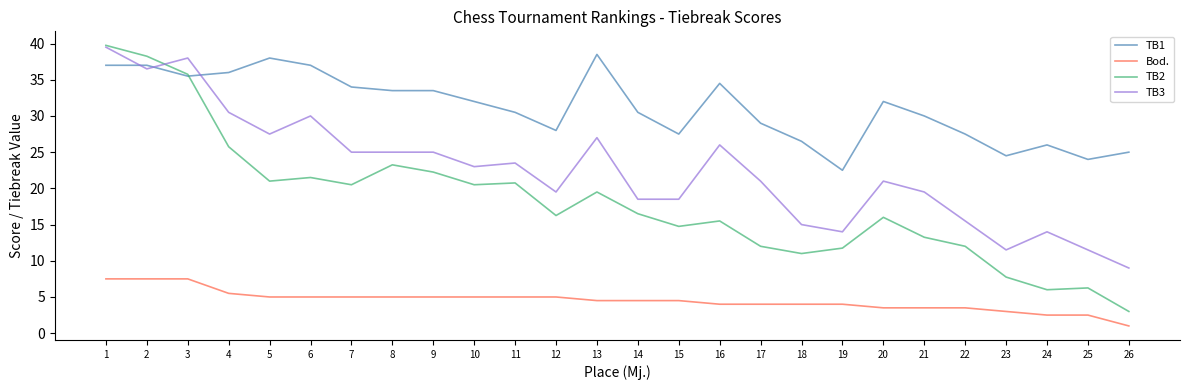

Where is the first local minimum for TB2?

5